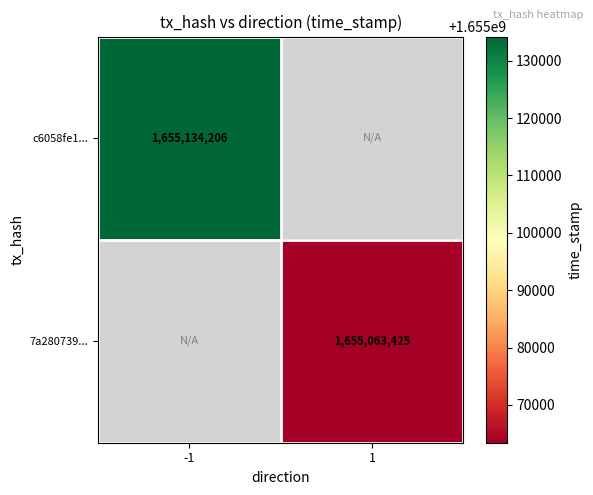

True or false: 7a280739... has a value of 1655063425 at 1.

True